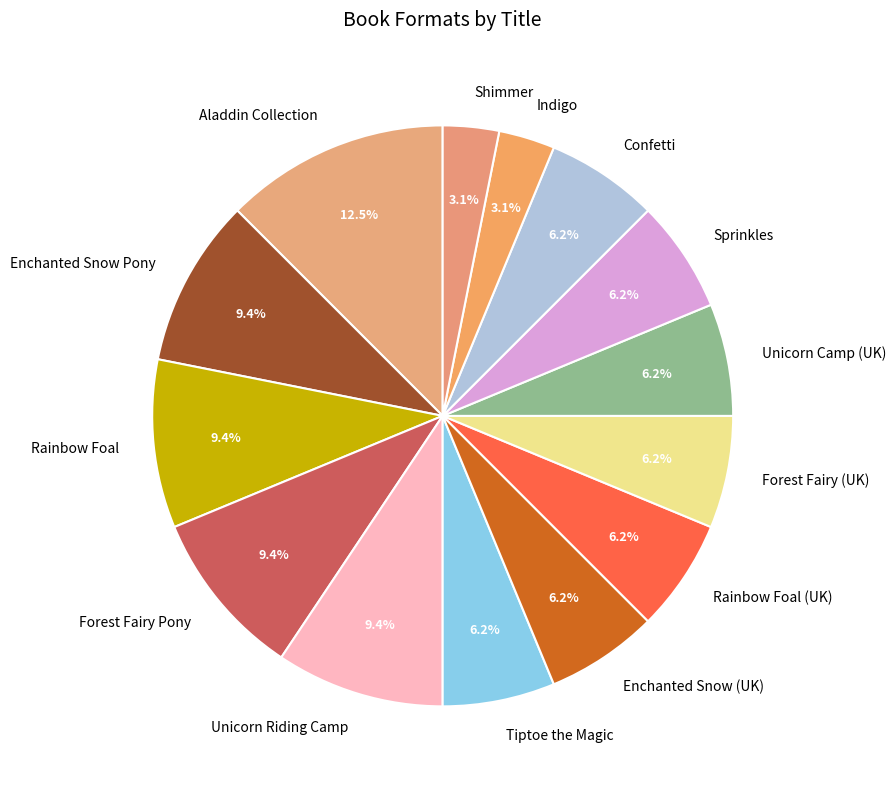

Is there a majority slice in this chart?

No